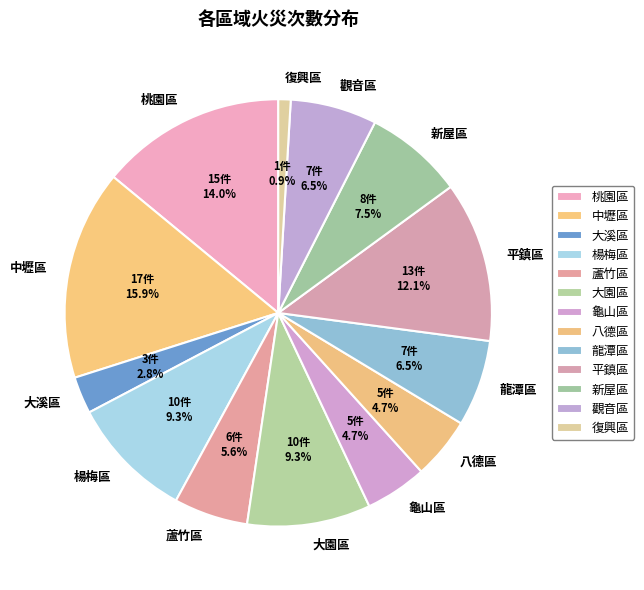

Is there a majority slice in this chart?

No